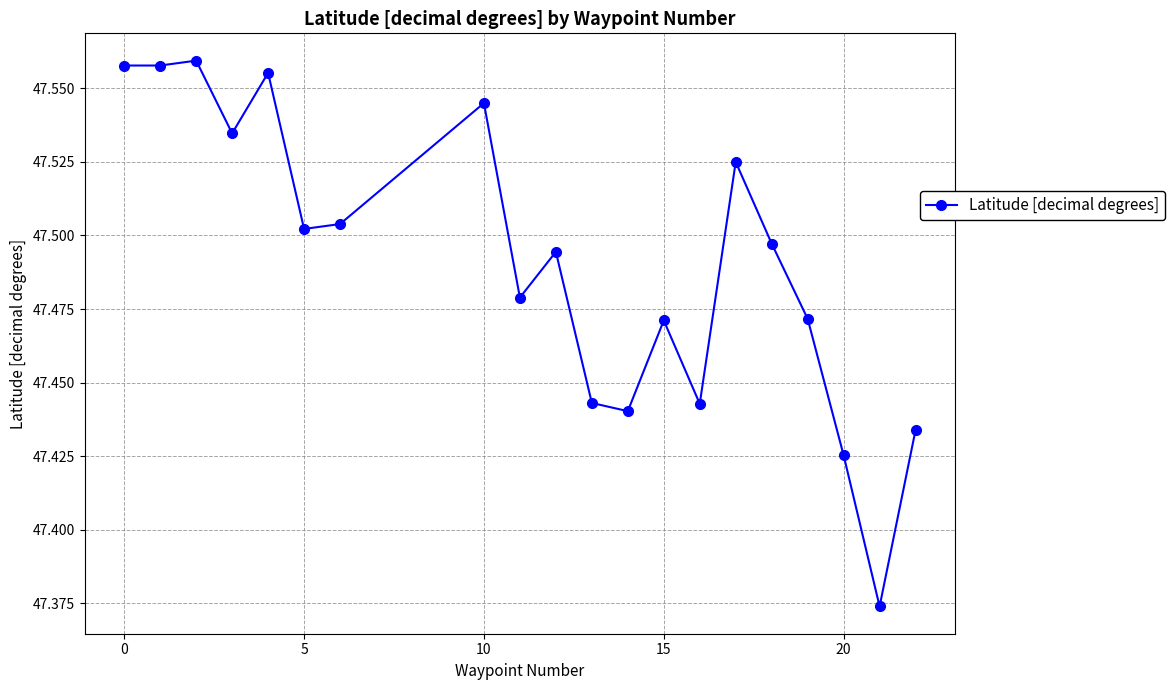

True or false: there are more than 2 points higher than both neighbors.

True